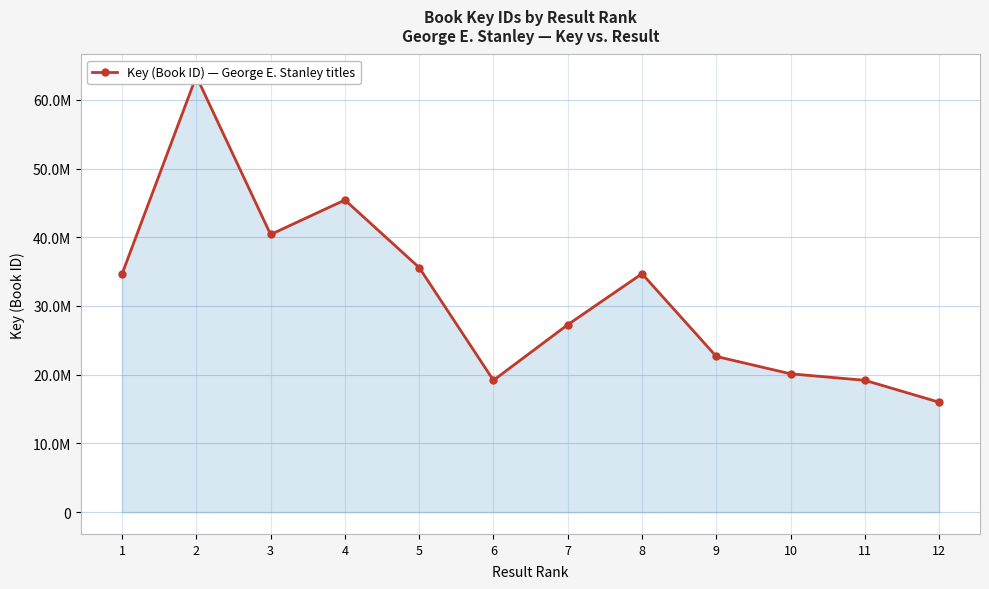

What is the change in value from 2 to 7?

-36147462